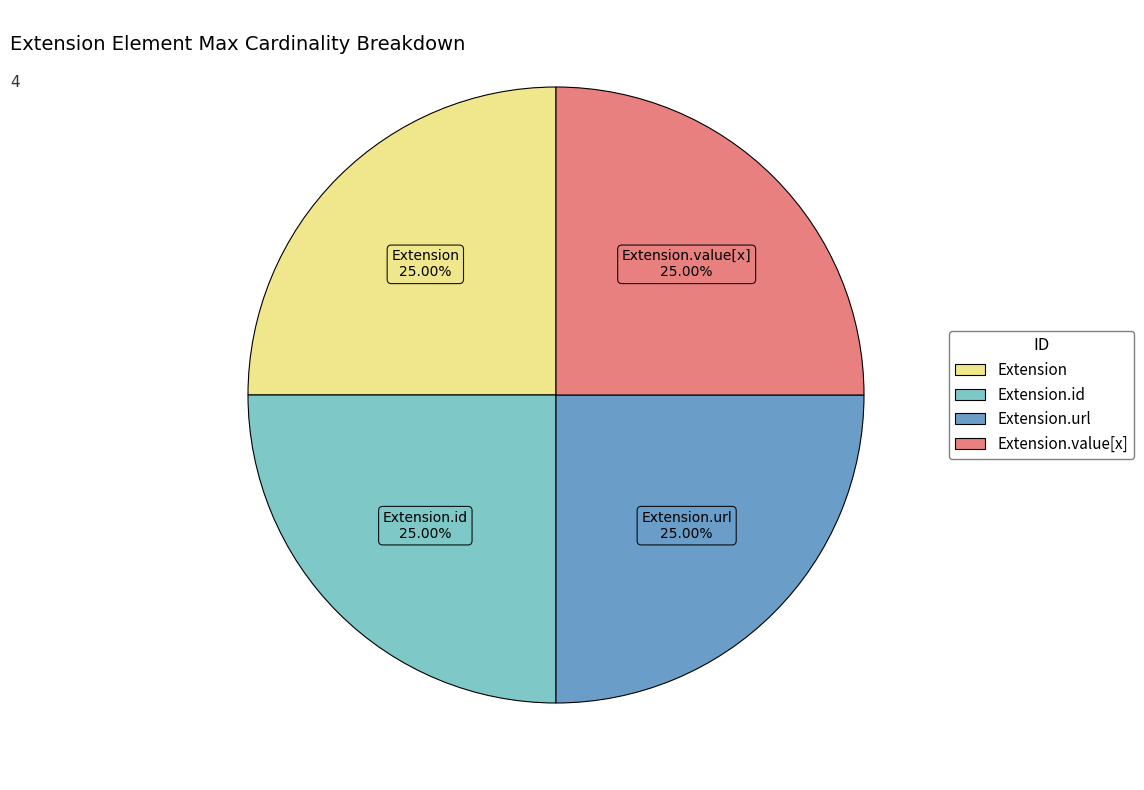

Does any single category account for the majority?

No